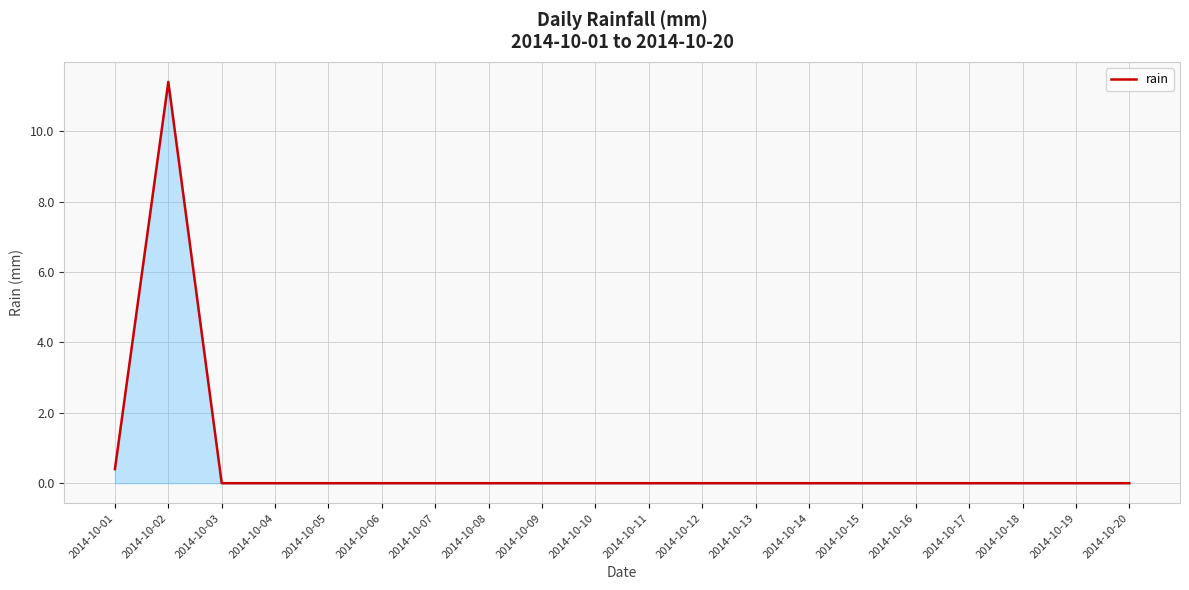

What is the difference between the maximum and minimum values?

11.4